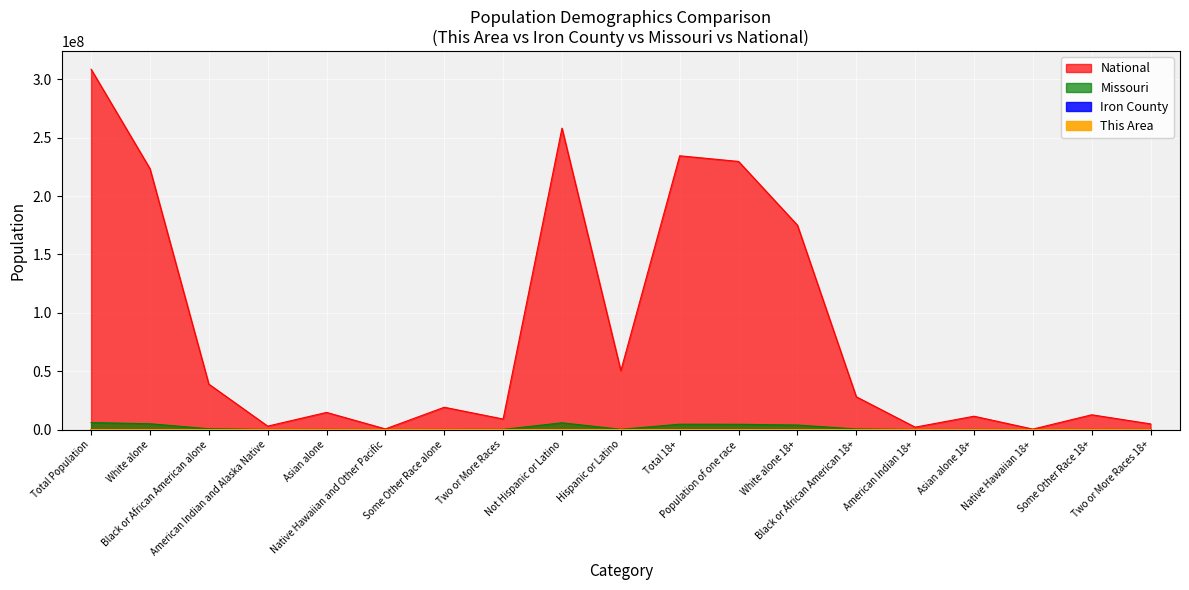

Is it true that Missouri equals 20581 at American Indian 18+?

True